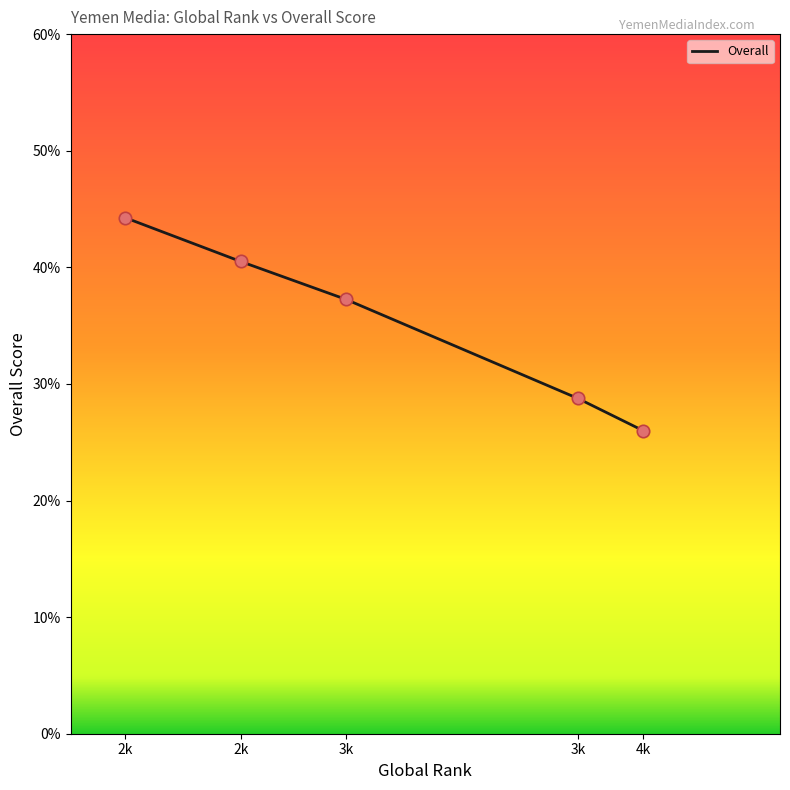

How many values exceed 37?

3